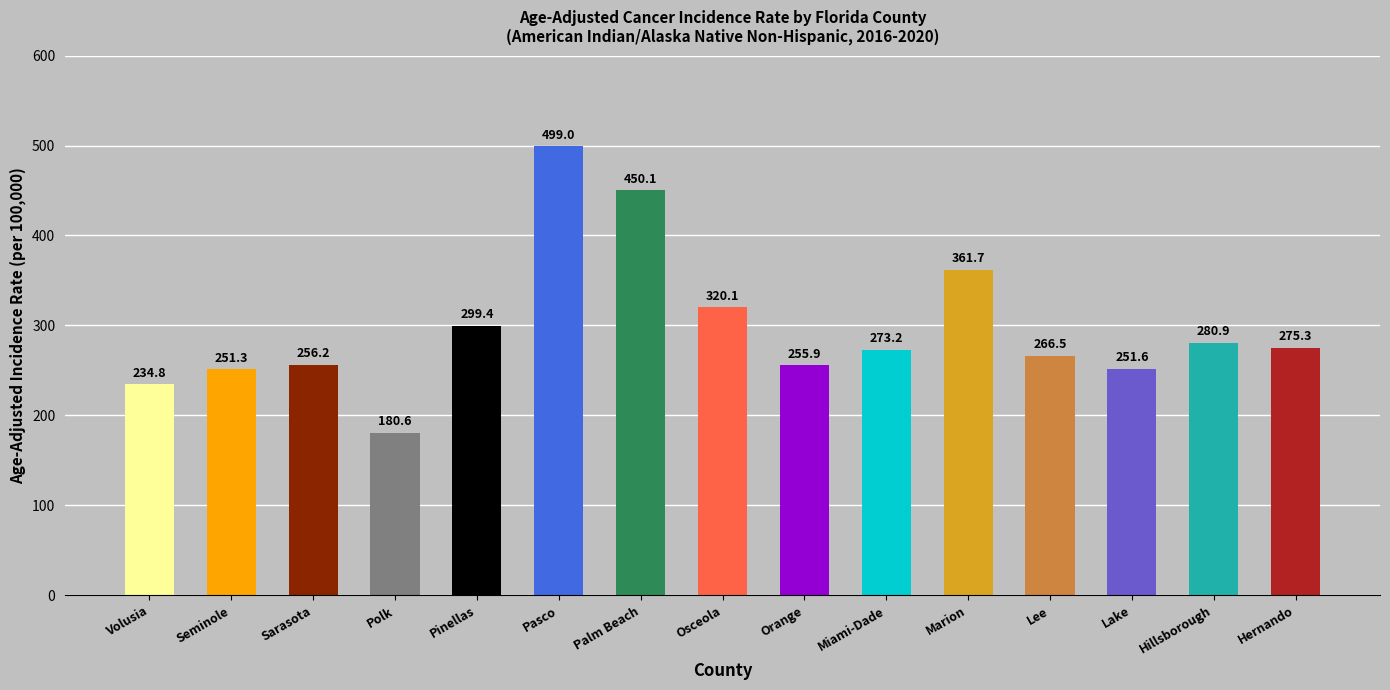

What is the change in value from Seminole to Miami-Dade?

+21.9